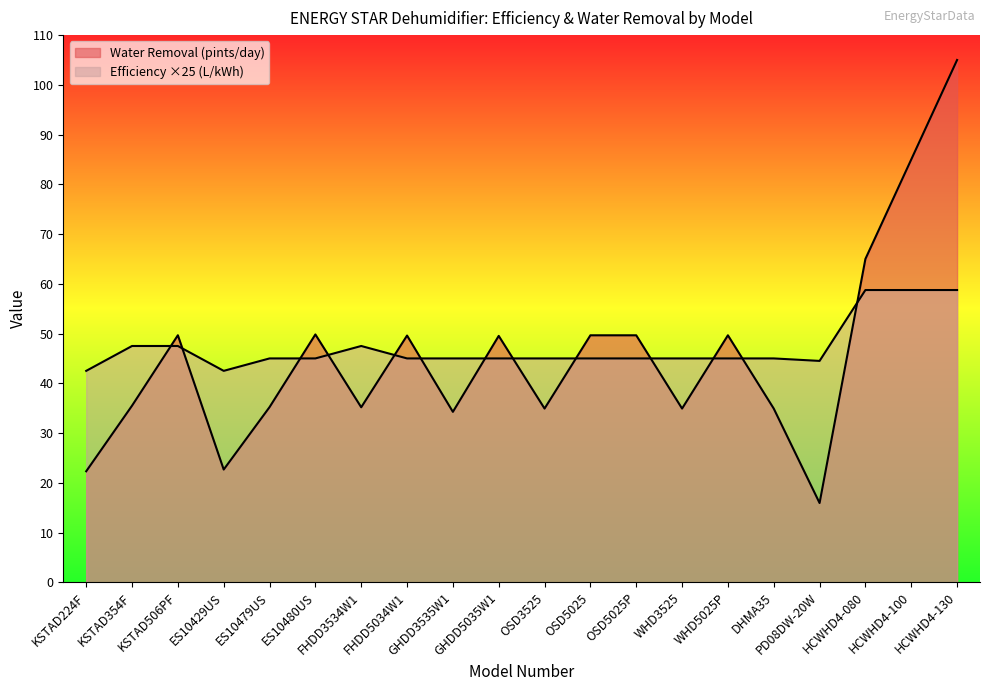

At which label is Efficiency (L/kWh) closest to 50?

KSTAD354F